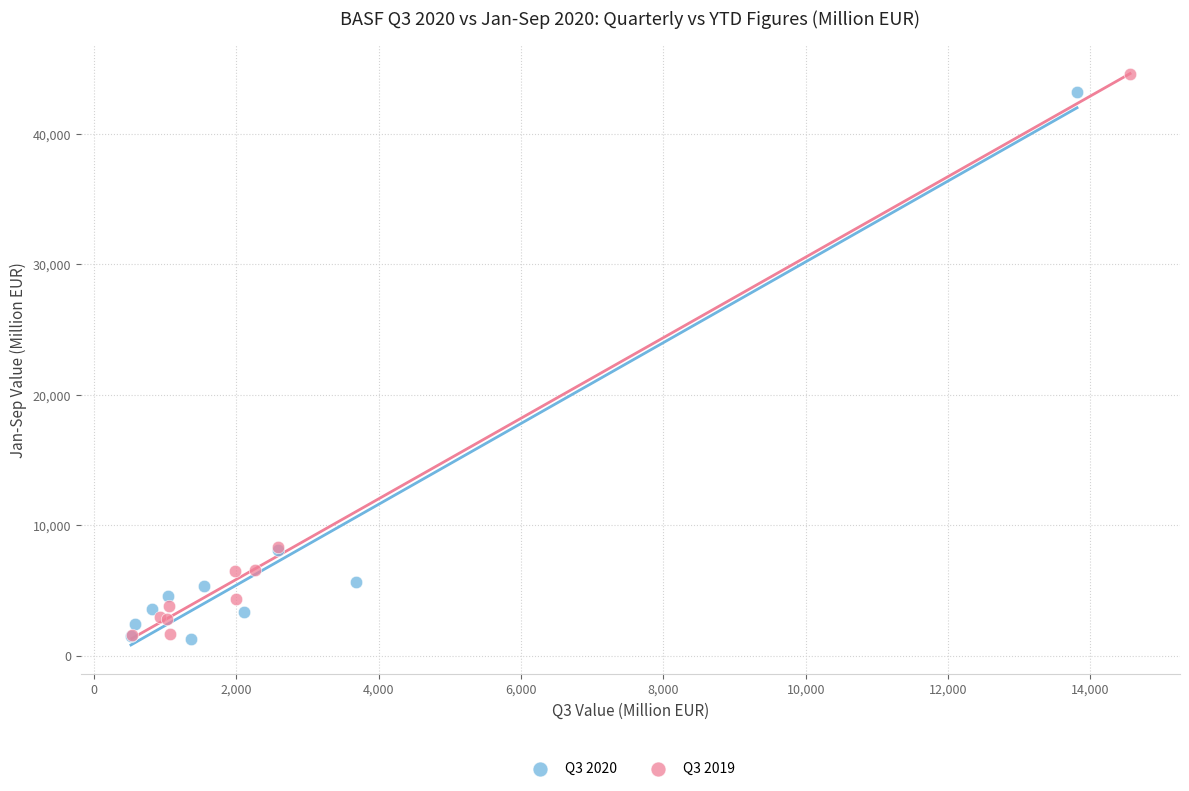

What are all the series names shown in the legend?

Q3 2020, Q3 2019